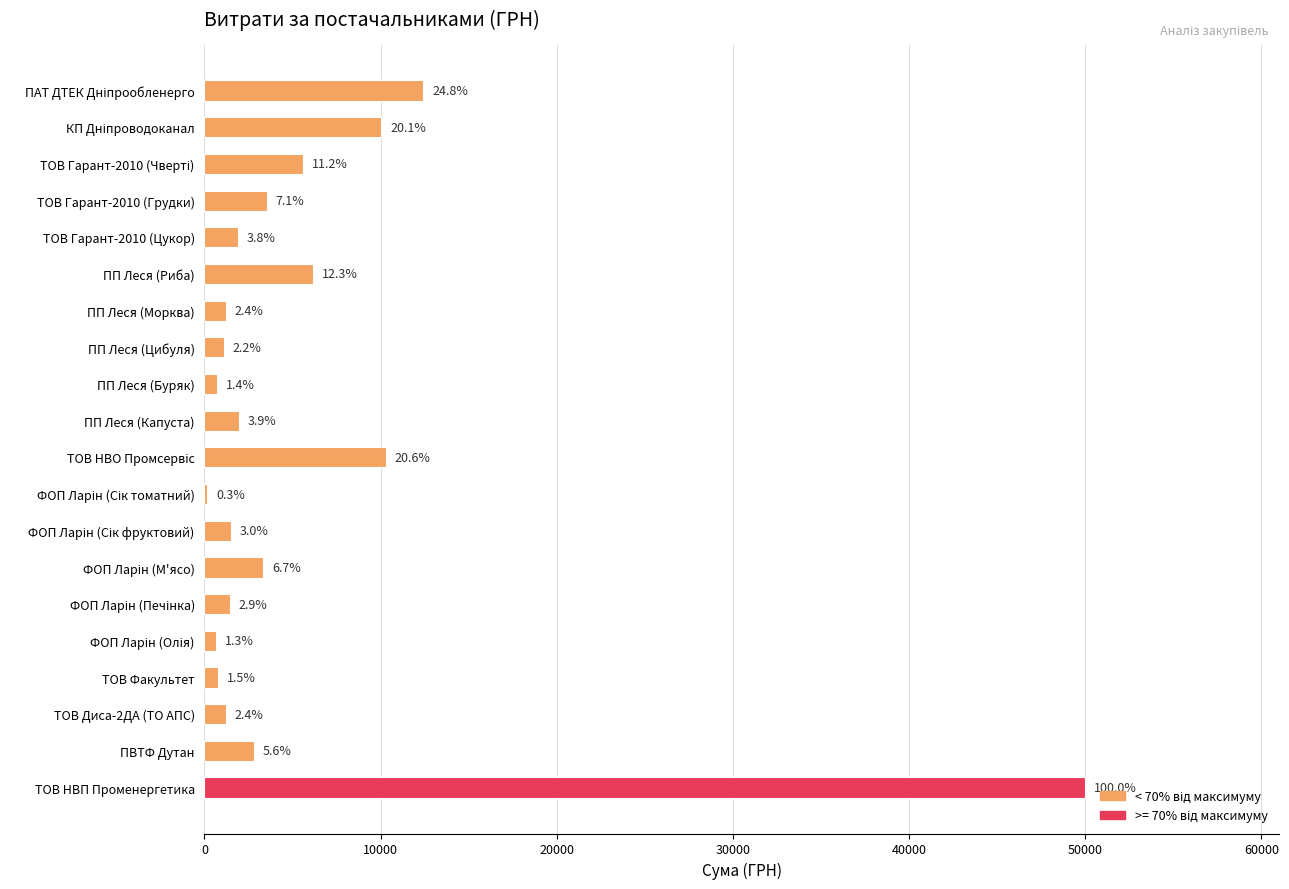

What is the sum of all values?

116698.1